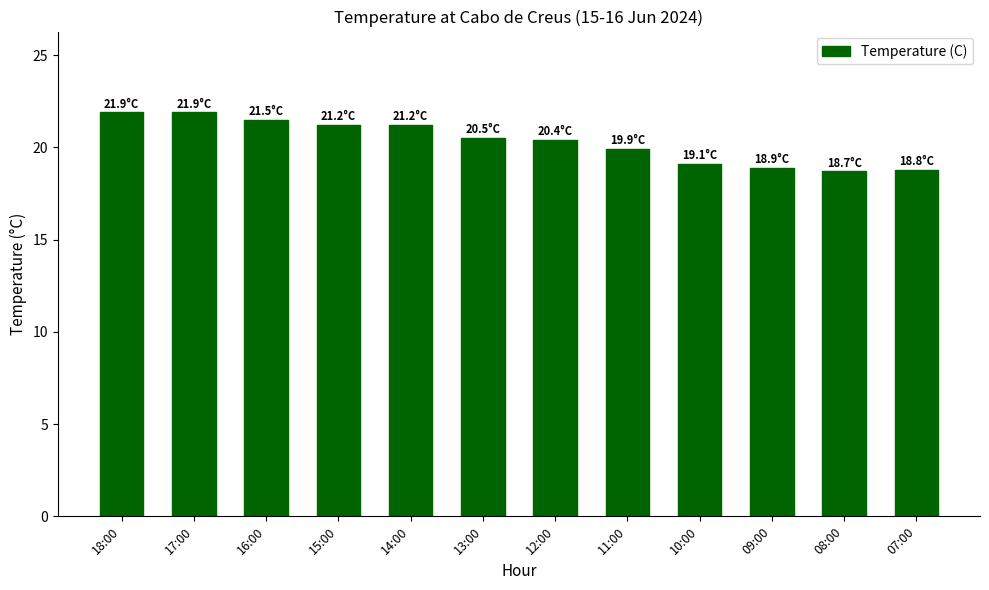

What is the label of the 8th bar from the right?

14:00